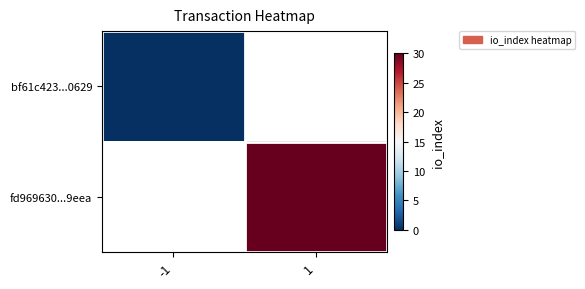

Is the value of bf61c423...0629 at -1 greater than the value of fd969630...9eea at -1?

No